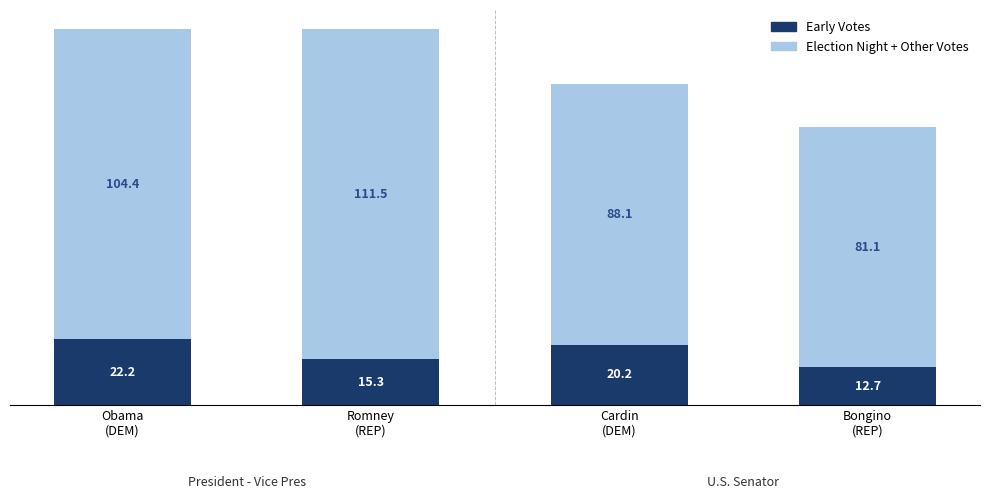

What is the label of the 2nd bar from the right?

Cardin
(DEM)